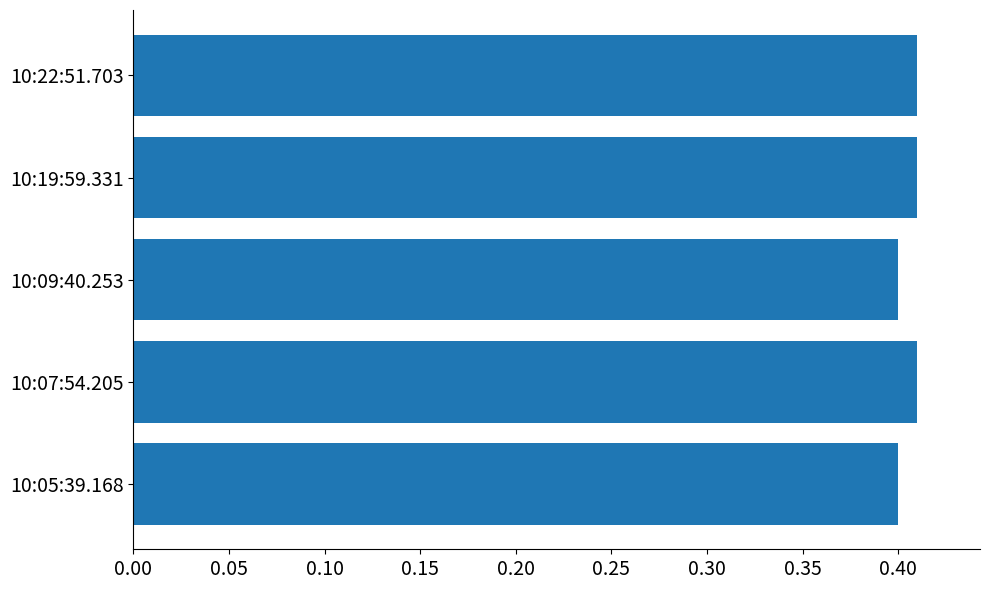

Which has a higher value, 10:22:51.703 or 10:05:39.168?

10:22:51.703